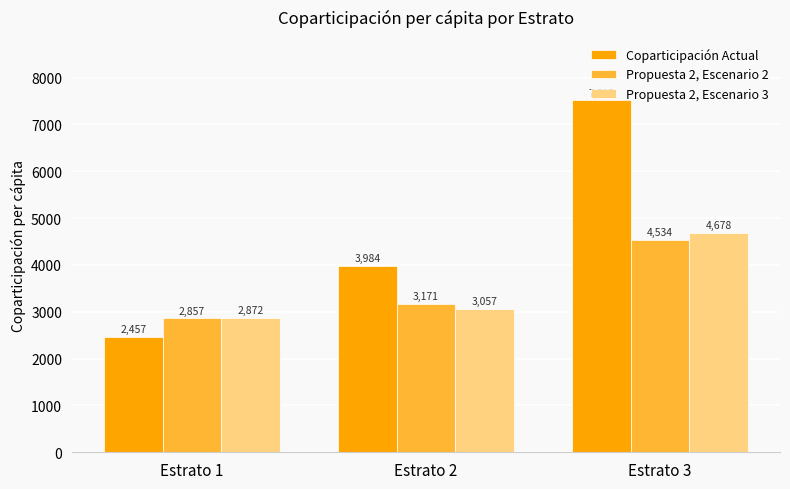

Count the number of categories in the chart.

3